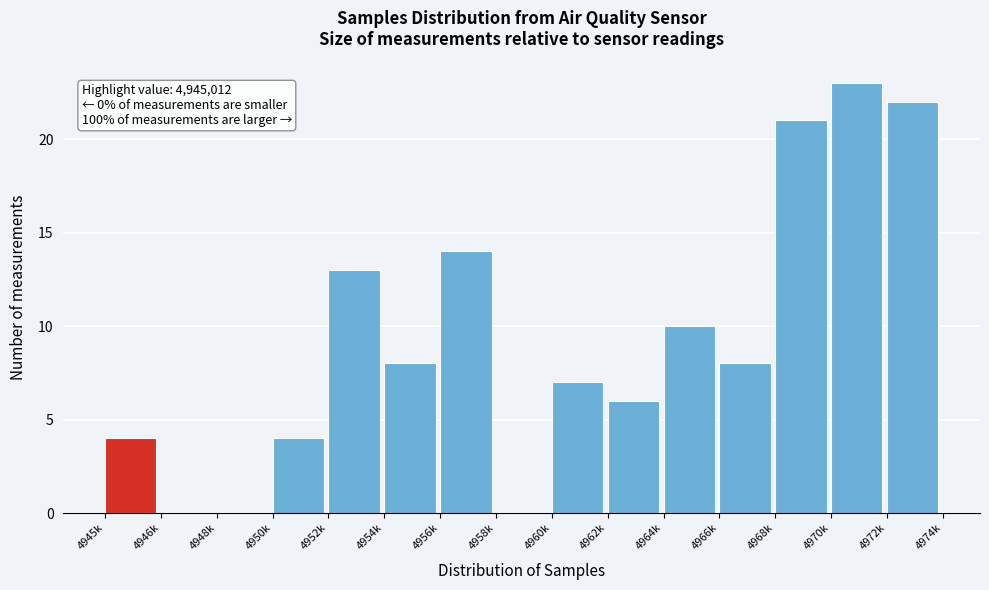

Reading left to right, what are all the values shown in this chart?

4945k=4	4946k=0	4948k=0	4950k=4	4952k=13	4954k=8	4956k=14	4958k=0	4960k=7	4962k=6	4964k=10	4966k=8	4968k=21	4970k=23	4972k=22